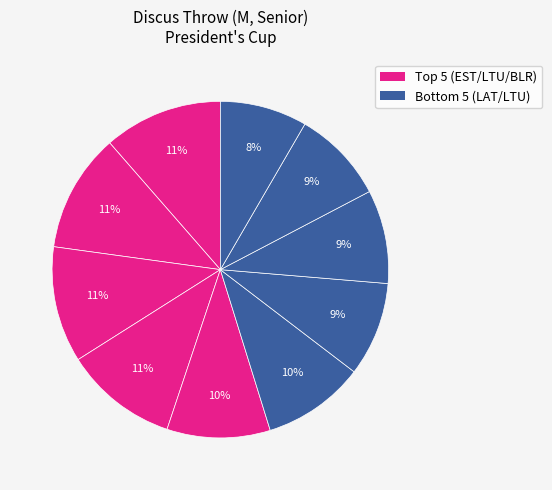

How many slices are in this pie chart?

10